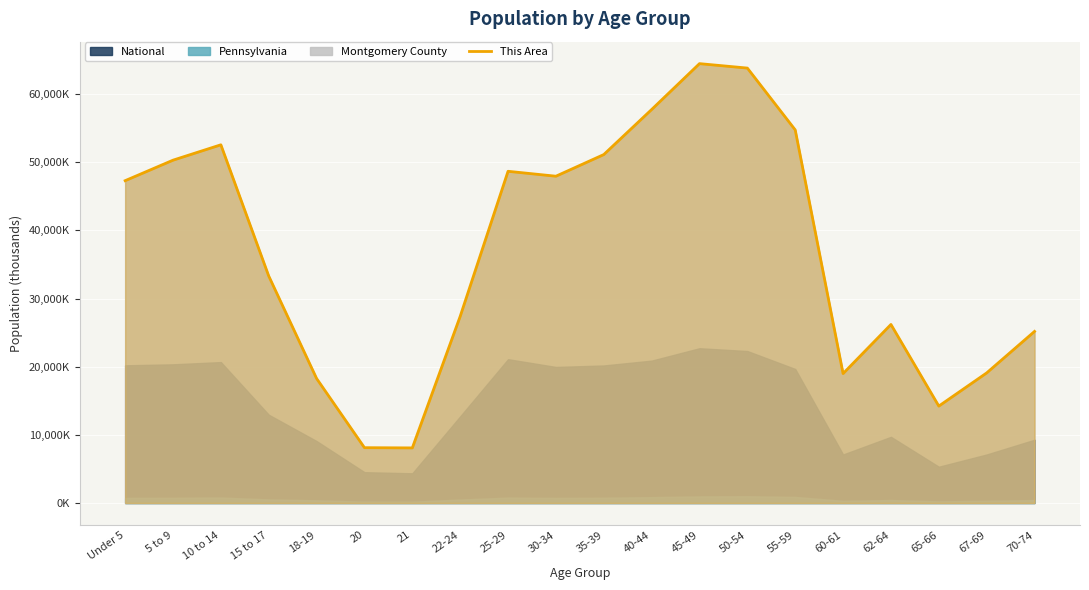

What is the change in value from Under 5 to 60-61?

-28309